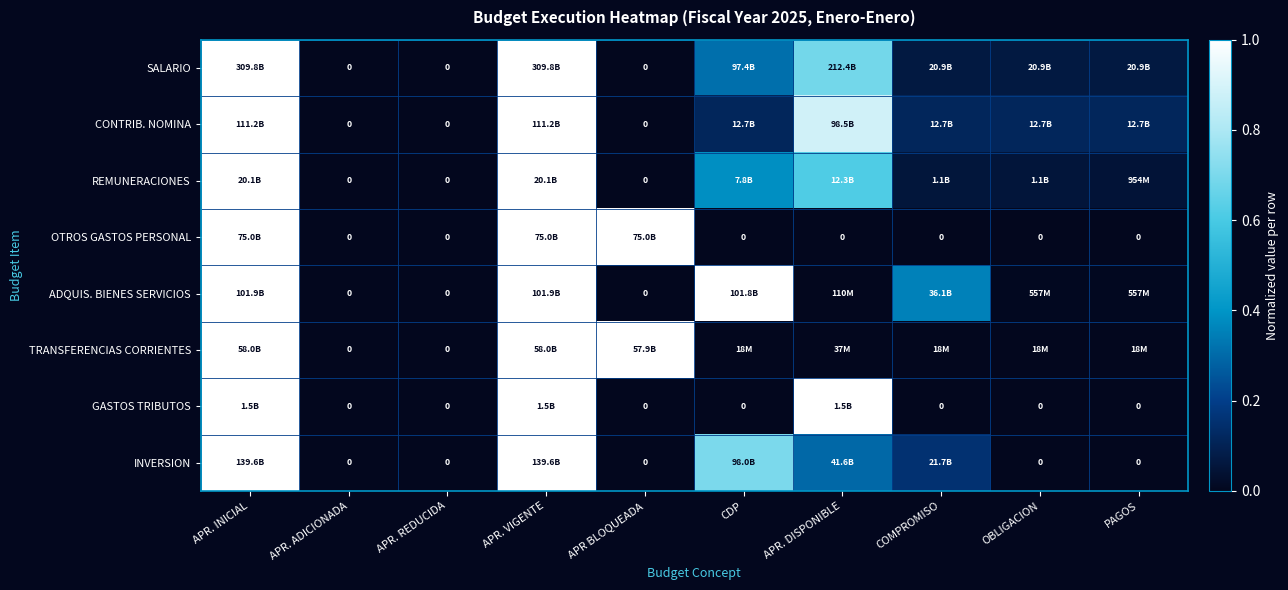

At which category is the sum across all series the highest?

APR. INICIAL